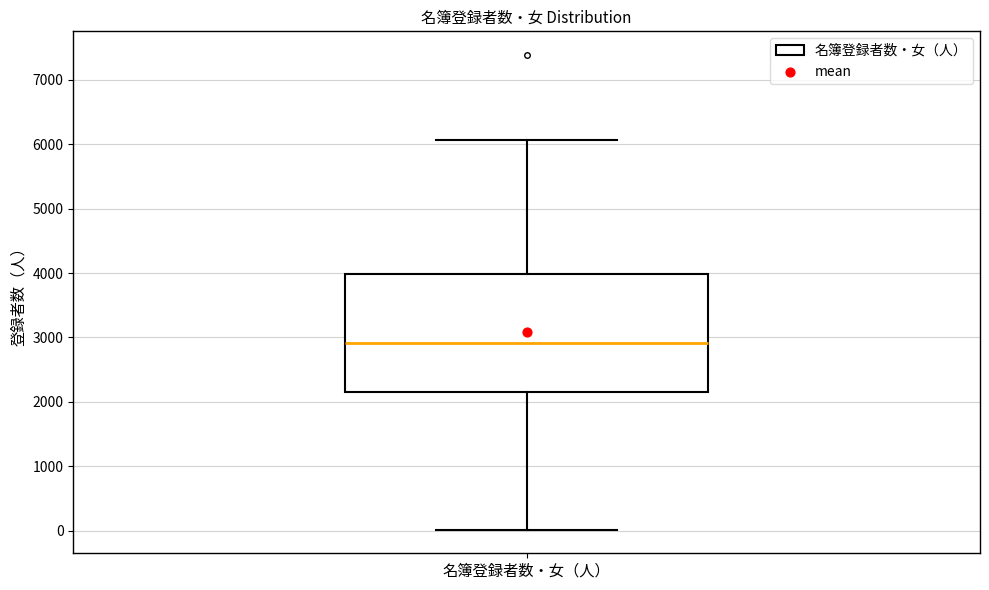

Where does the median line of the box for 名簿登録者数・女（人） sit on the y-axis? The values are not printed on the chart, so give them approximately, as read against the axis.

2900